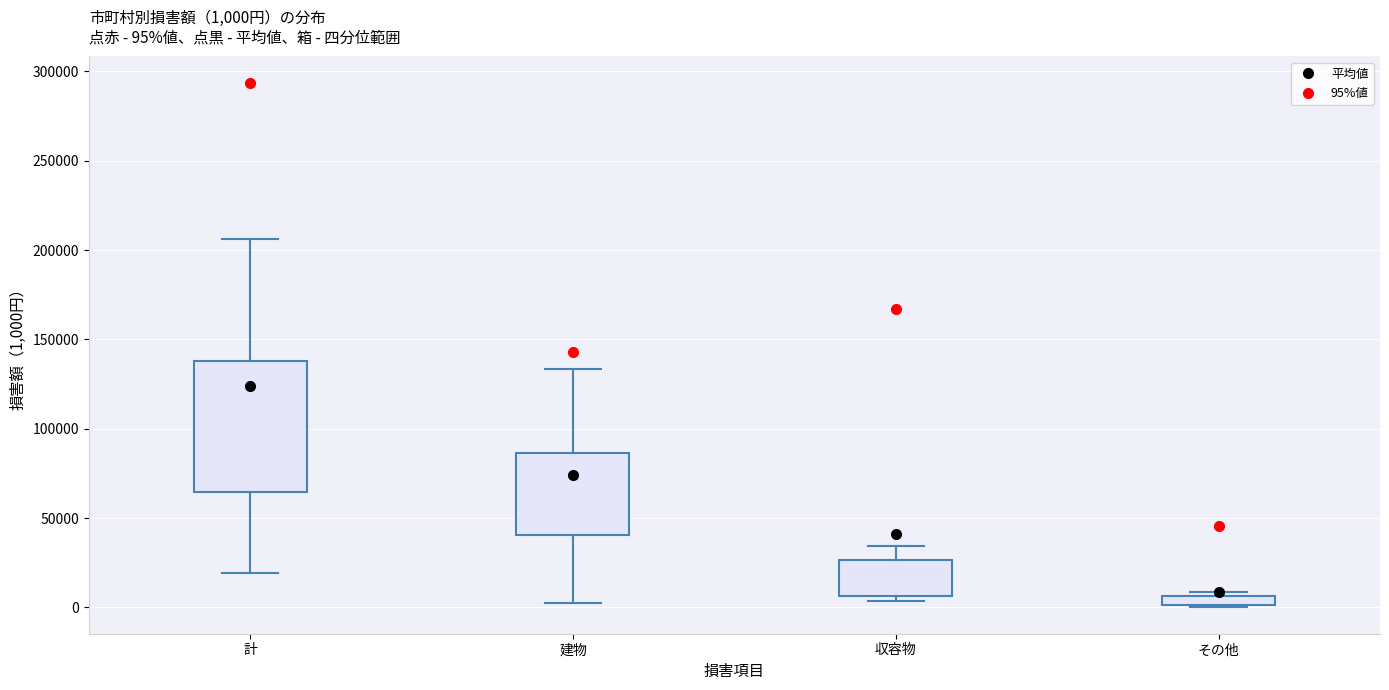

Which box's median line is the lowest?

その他